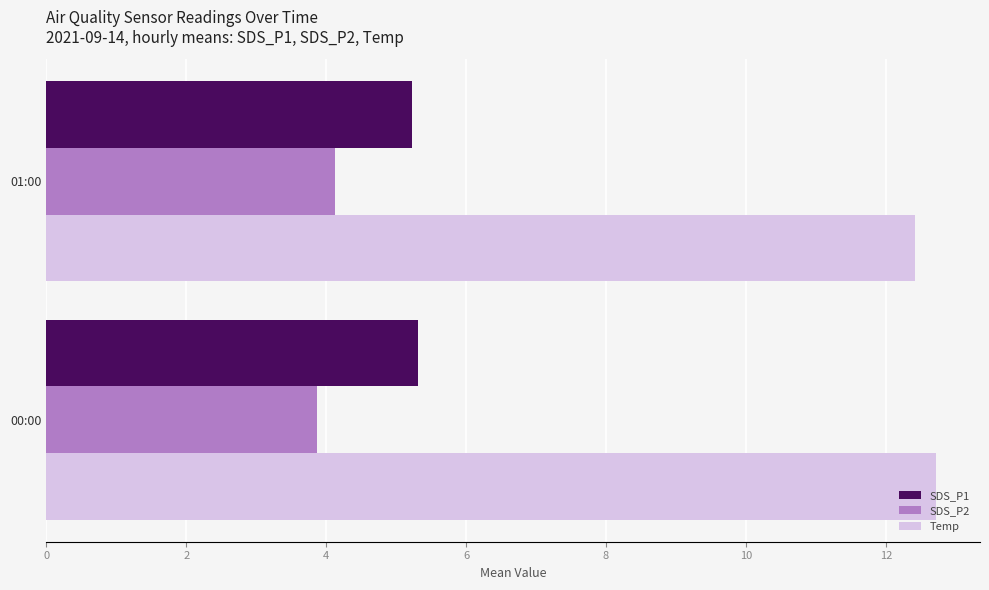

How many Temp values are between 12 and 13?

2